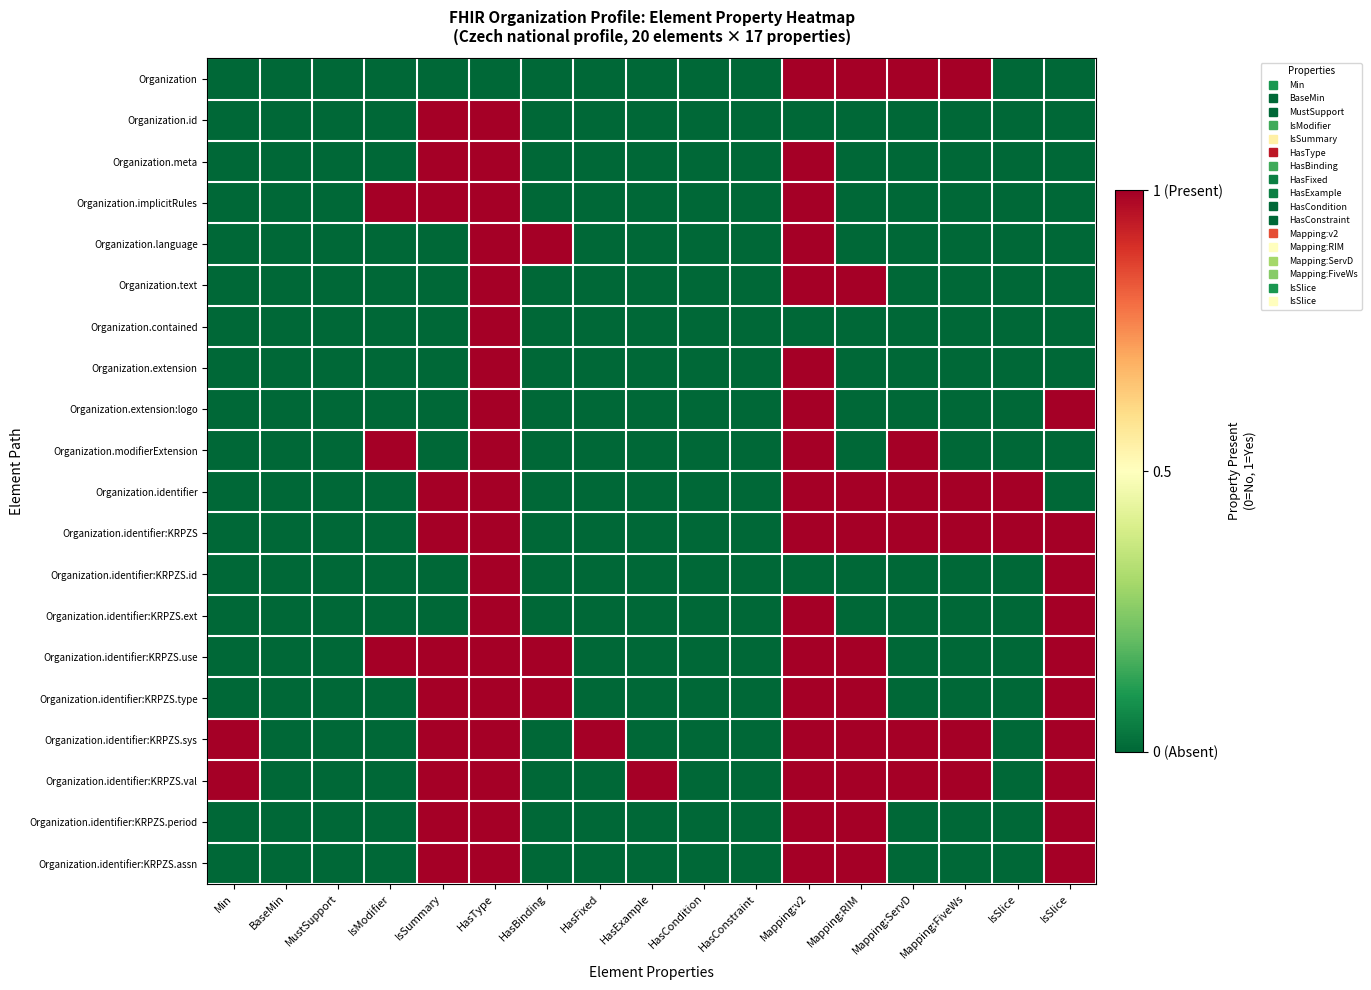

Reading left to right, extract all data points from this chart.

Organization: Min=0	BaseMin=0	MustSupport=0	IsModifier=0	IsSummary=0	HasType=0	HasBinding=0	HasFixed=0	HasExample=0	HasCondition=0	HasConstraint=0	Mapping:v2=1	Mapping:RIM=1	Mapping:ServD=1	Mapping:FiveWs=1	IsSlice=0	IsSlice=0
Organization.id: Min=0	BaseMin=0	MustSupport=0	IsModifier=0	IsSummary=1	HasType=1	HasBinding=0	HasFixed=0	HasExample=0	HasCondition=0	HasConstraint=0	Mapping:v2=0	Mapping:RIM=0	Mapping:ServD=0	Mapping:FiveWs=0	IsSlice=0	IsSlice=0
Organization.meta: Min=0	BaseMin=0	MustSupport=0	IsModifier=0	IsSummary=1	HasType=1	HasBinding=0	HasFixed=0	HasExample=0	HasCondition=0	HasConstraint=0	Mapping:v2=1	Mapping:RIM=0	Mapping:ServD=0	Mapping:FiveWs=0	IsSlice=0	IsSlice=0
Organization.implicitRules: Min=0	BaseMin=0	MustSupport=0	IsModifier=1	IsSummary=1	HasType=1	HasBinding=0	HasFixed=0	HasExample=0	HasCondition=0	HasConstraint=0	Mapping:v2=1	Mapping:RIM=0	Mapping:ServD=0	Mapping:FiveWs=0	IsSlice=0	IsSlice=0
Organization.language: Min=0	BaseMin=0	MustSupport=0	IsModifier=0	IsSummary=0	HasType=1	HasBinding=1	HasFixed=0	HasExample=0	HasCondition=0	HasConstraint=0	Mapping:v2=1	Mapping:RIM=0	Mapping:ServD=0	Mapping:FiveWs=0	IsSlice=0	IsSlice=0
Organization.text: Min=0	BaseMin=0	MustSupport=0	IsModifier=0	IsSummary=0	HasType=1	HasBinding=0	HasFixed=0	HasExample=0	HasCondition=0	HasConstraint=0	Mapping:v2=1	Mapping:RIM=1	Mapping:ServD=0	Mapping:FiveWs=0	IsSlice=0	IsSlice=0
Organization.contained: Min=0	BaseMin=0	MustSupport=0	IsModifier=0	IsSummary=0	HasType=1	HasBinding=0	HasFixed=0	HasExample=0	HasCondition=0	HasConstraint=0	Mapping:v2=0	Mapping:RIM=0	Mapping:ServD=0	Mapping:FiveWs=0	IsSlice=0	IsSlice=0
Organization.extension: Min=0	BaseMin=0	MustSupport=0	IsModifier=0	IsSummary=0	HasType=1	HasBinding=0	HasFixed=0	HasExample=0	HasCondition=0	HasConstraint=0	Mapping:v2=1	Mapping:RIM=0	Mapping:ServD=0	Mapping:FiveWs=0	IsSlice=0	IsSlice=0
Organization.extension:logo: Min=0	BaseMin=0	MustSupport=0	IsModifier=0	IsSummary=0	HasType=1	HasBinding=0	HasFixed=0	HasExample=0	HasCondition=0	HasConstraint=0	Mapping:v2=1	Mapping:RIM=0	Mapping:ServD=0	Mapping:FiveWs=0	IsSlice=0	IsSlice=1
Organization.modifierExtension: Min=0	BaseMin=0	MustSupport=0	IsModifier=1	IsSummary=0	HasType=1	HasBinding=0	HasFixed=0	HasExample=0	HasCondition=0	HasConstraint=0	Mapping:v2=1	Mapping:RIM=0	Mapping:ServD=1	Mapping:FiveWs=0	IsSlice=0	IsSlice=0
Organization.identifier: Min=0	BaseMin=0	MustSupport=0	IsModifier=0	IsSummary=1	HasType=1	HasBinding=0	HasFixed=0	HasExample=0	HasCondition=0	HasConstraint=0	Mapping:v2=1	Mapping:RIM=1	Mapping:ServD=1	Mapping:FiveWs=1	IsSlice=1	IsSlice=0
Organization.identifier:KRPZS: Min=0	BaseMin=0	MustSupport=0	IsModifier=0	IsSummary=1	HasType=1	HasBinding=0	HasFixed=0	HasExample=0	HasCondition=0	HasConstraint=0	Mapping:v2=1	Mapping:RIM=1	Mapping:ServD=1	Mapping:FiveWs=1	IsSlice=1	IsSlice=1
Organization.identifier:KRPZS.id: Min=0	BaseMin=0	MustSupport=0	IsModifier=0	IsSummary=0	HasType=1	HasBinding=0	HasFixed=0	HasExample=0	HasCondition=0	HasConstraint=0	Mapping:v2=0	Mapping:RIM=0	Mapping:ServD=0	Mapping:FiveWs=0	IsSlice=0	IsSlice=1
Organization.identifier:KRPZS.ext: Min=0	BaseMin=0	MustSupport=0	IsModifier=0	IsSummary=0	HasType=1	HasBinding=0	HasFixed=0	HasExample=0	HasCondition=0	HasConstraint=0	Mapping:v2=1	Mapping:RIM=0	Mapping:ServD=0	Mapping:FiveWs=0	IsSlice=0	IsSlice=1
Organization.identifier:KRPZS.use: Min=0	BaseMin=0	MustSupport=0	IsModifier=1	IsSummary=1	HasType=1	HasBinding=1	HasFixed=0	HasExample=0	HasCondition=0	HasConstraint=0	Mapping:v2=1	Mapping:RIM=1	Mapping:ServD=0	Mapping:FiveWs=0	IsSlice=0	IsSlice=1
Organization.identifier:KRPZS.type: Min=0	BaseMin=0	MustSupport=0	IsModifier=0	IsSummary=1	HasType=1	HasBinding=1	HasFixed=0	HasExample=0	HasCondition=0	HasConstraint=0	Mapping:v2=1	Mapping:RIM=1	Mapping:ServD=0	Mapping:FiveWs=0	IsSlice=0	IsSlice=1
Organization.identifier:KRPZS.sys: Min=1	BaseMin=0	MustSupport=0	IsModifier=0	IsSummary=1	HasType=1	HasBinding=0	HasFixed=1	HasExample=0	HasCondition=0	HasConstraint=0	Mapping:v2=1	Mapping:RIM=1	Mapping:ServD=1	Mapping:FiveWs=1	IsSlice=0	IsSlice=1
Organization.identifier:KRPZS.val: Min=1	BaseMin=0	MustSupport=0	IsModifier=0	IsSummary=1	HasType=1	HasBinding=0	HasFixed=0	HasExample=1	HasCondition=0	HasConstraint=0	Mapping:v2=1	Mapping:RIM=1	Mapping:ServD=1	Mapping:FiveWs=1	IsSlice=0	IsSlice=1
Organization.identifier:KRPZS.period: Min=0	BaseMin=0	MustSupport=0	IsModifier=0	IsSummary=1	HasType=1	HasBinding=0	HasFixed=0	HasExample=0	HasCondition=0	HasConstraint=0	Mapping:v2=1	Mapping:RIM=1	Mapping:ServD=0	Mapping:FiveWs=0	IsSlice=0	IsSlice=1
Organization.identifier:KRPZS.assn: Min=0	BaseMin=0	MustSupport=0	IsModifier=0	IsSummary=1	HasType=1	HasBinding=0	HasFixed=0	HasExample=0	HasCondition=0	HasConstraint=0	Mapping:v2=1	Mapping:RIM=1	Mapping:ServD=0	Mapping:FiveWs=0	IsSlice=0	IsSlice=1